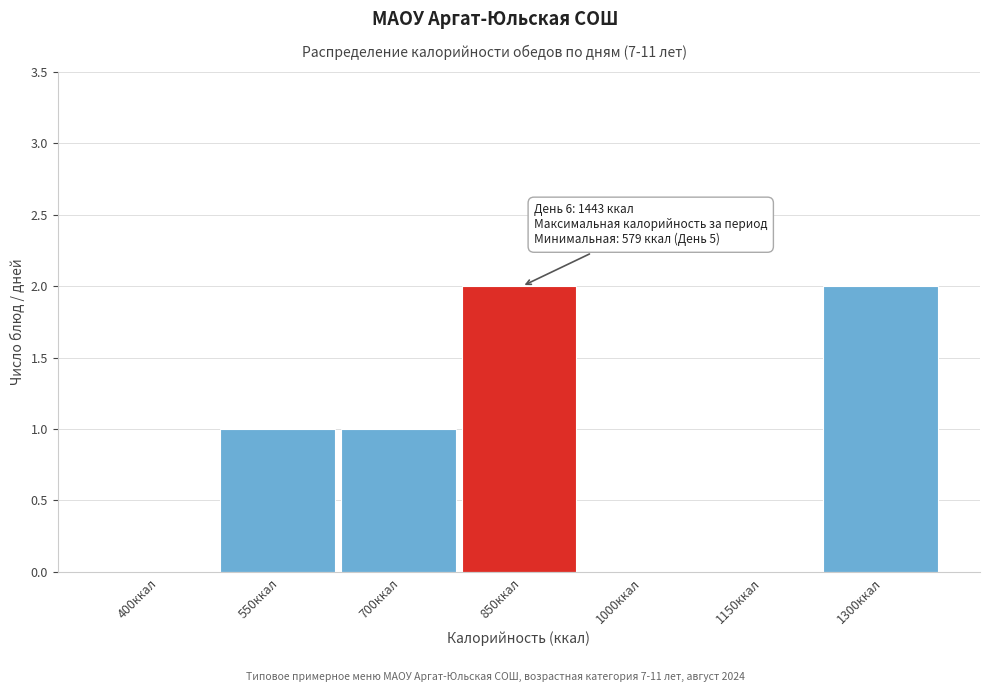

Reading right to left, what are all the values shown in this chart?

1300ккал=2	1150ккал=0	1000ккал=0	850ккал=2	700ккал=1	550ккал=1	400ккал=0